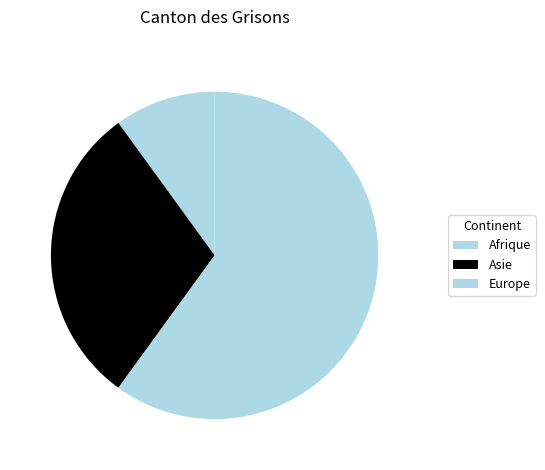

True or false: Asie accounts for 30% of the total.

True